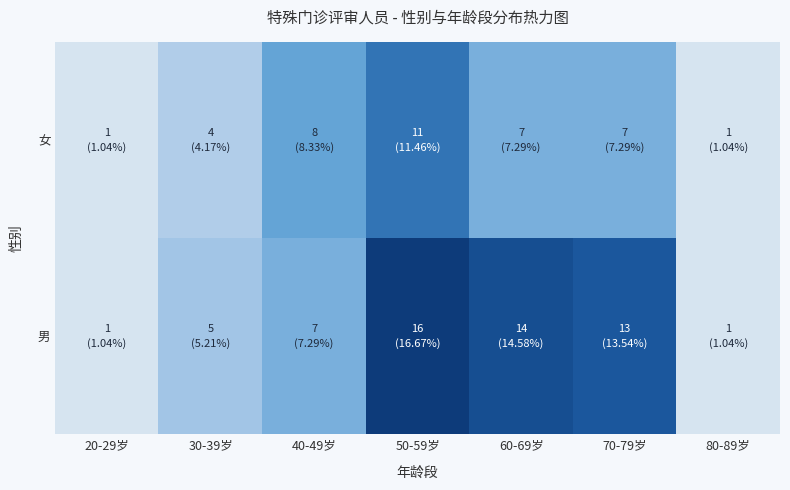

Which label corresponds to the smallest value in the chart?

20-29岁